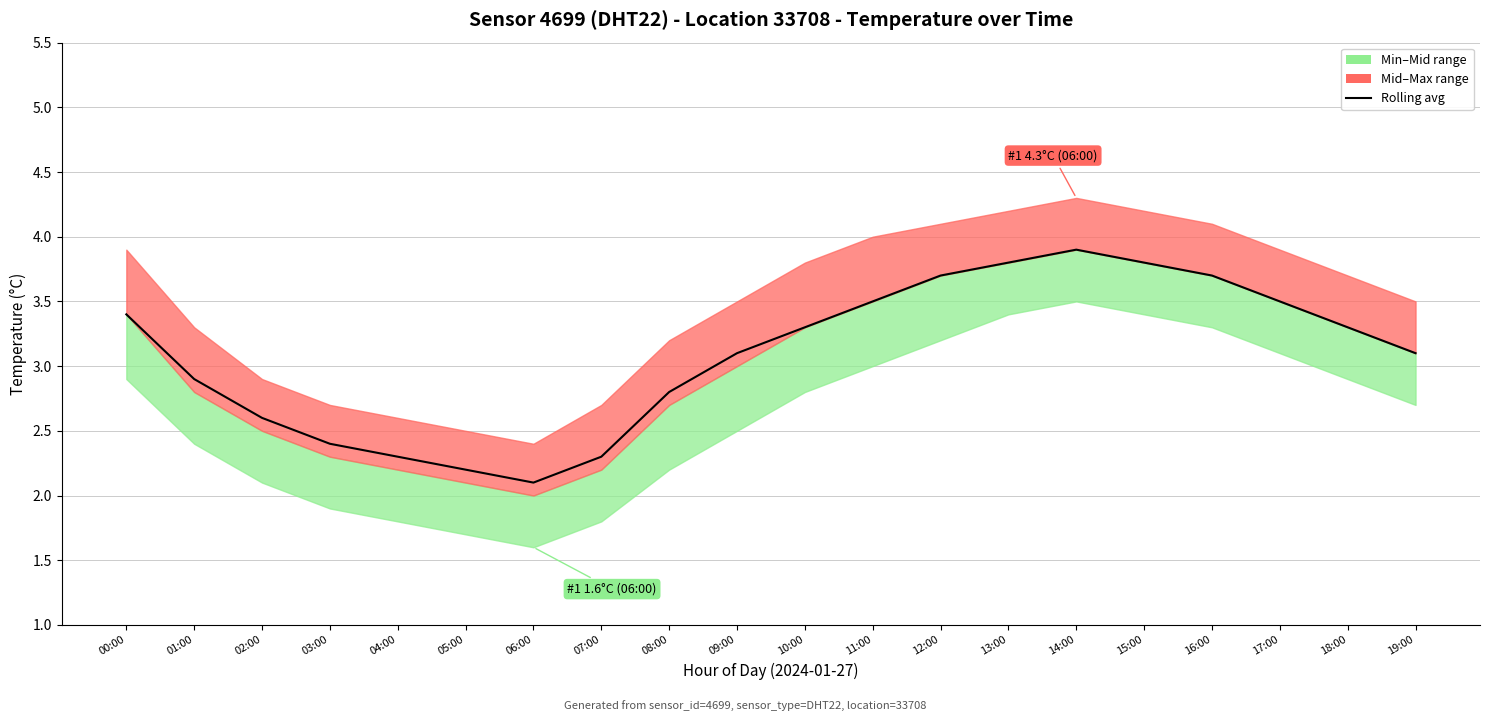

Rank the categories by value from lowest to highest.

06:00, 05:00, 04:00, 07:00, 03:00, 02:00, 08:00, 01:00, 09:00, 19:00, 10:00, 18:00, 00:00, 11:00, 17:00, 12:00, 16:00, 13:00, 15:00, 14:00